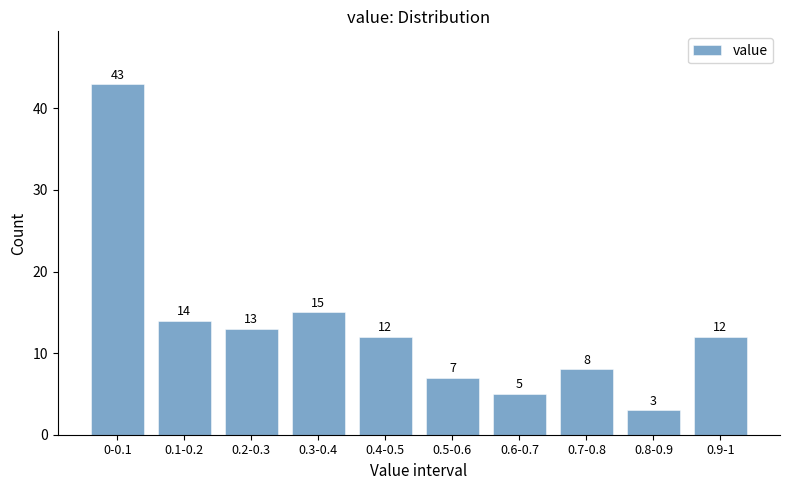

Reading left to right, what are all the values shown in this chart?

0-0.1=43	0.1-0.2=14	0.2-0.3=13	0.3-0.4=15	0.4-0.5=12	0.5-0.6=7	0.6-0.7=5	0.7-0.8=8	0.8-0.9=3	0.9-1=12